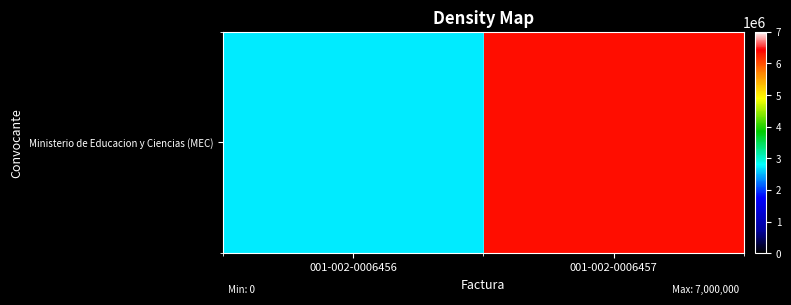

How many data points does each series have?

2